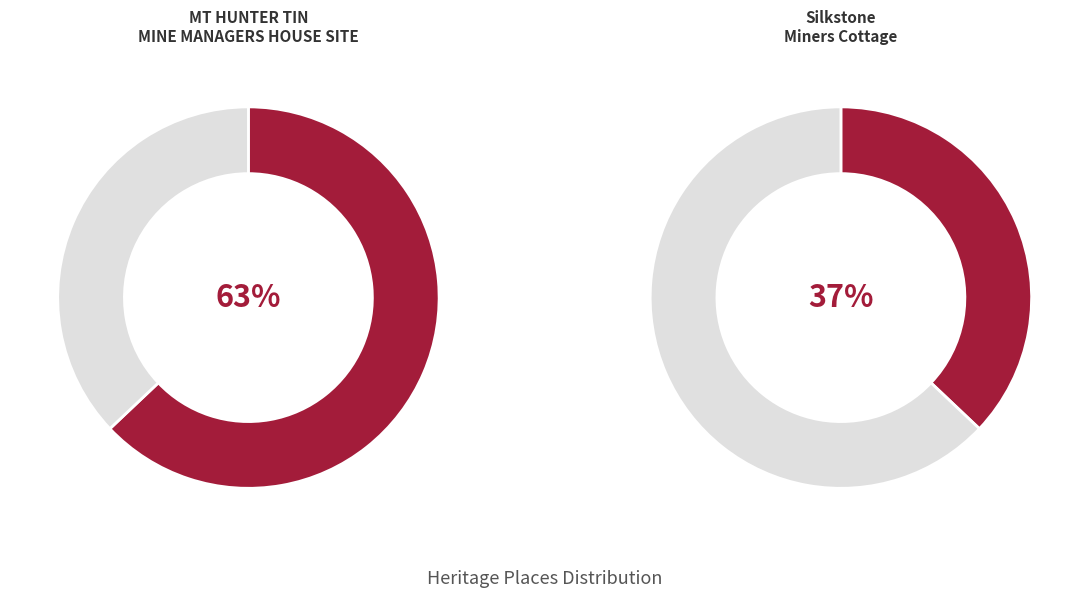

What is the ratio of the value at MT HUNTER TIN MINE MANAGERS HOUSE SITE to the value at Silkstone Miners Cottage?

1.7